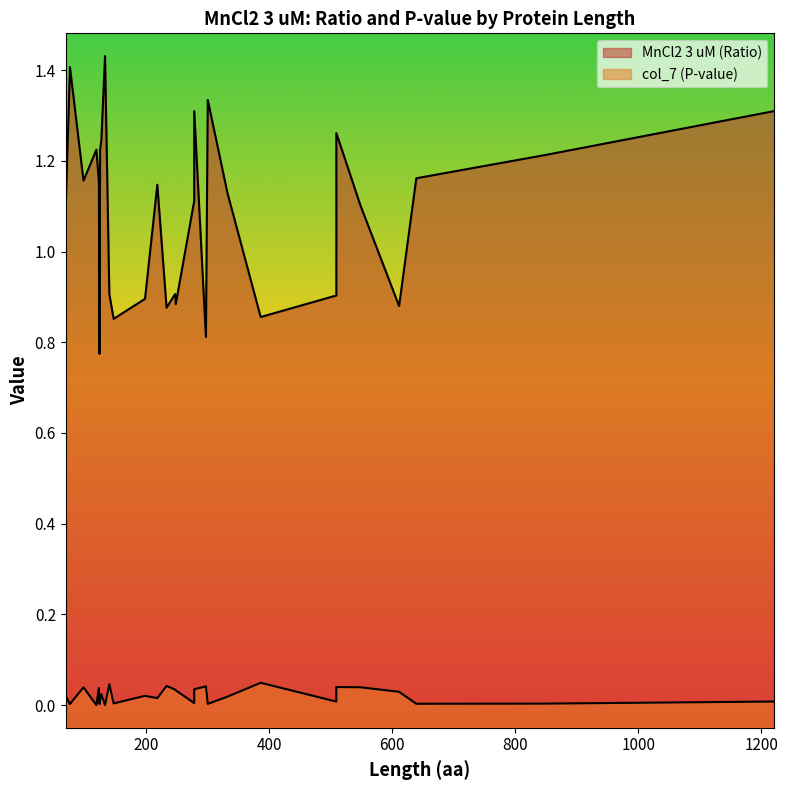

Does the chart display data point markers on the line(s)?

No